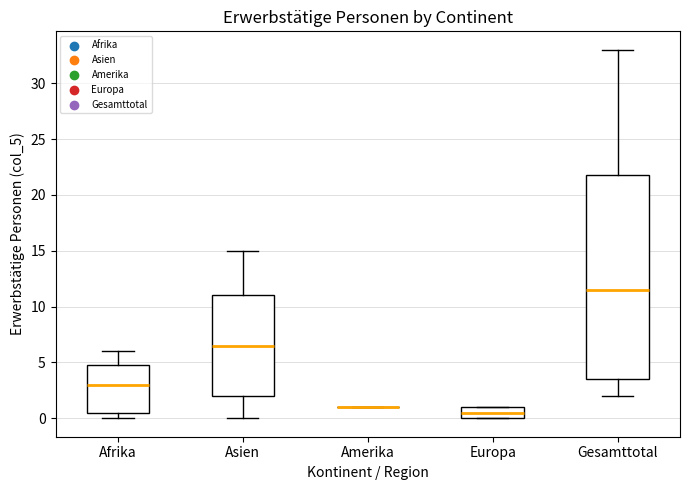

Comparing the boxes themselves (not the whiskers), which one is the tallest?

Gesamttotal